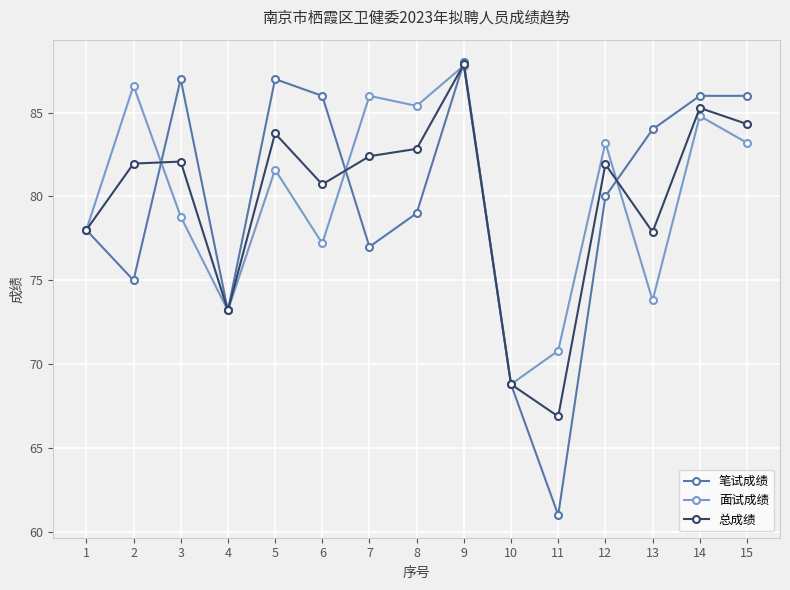

What is the difference between the 总成绩 values at 15 and 4?

11.1